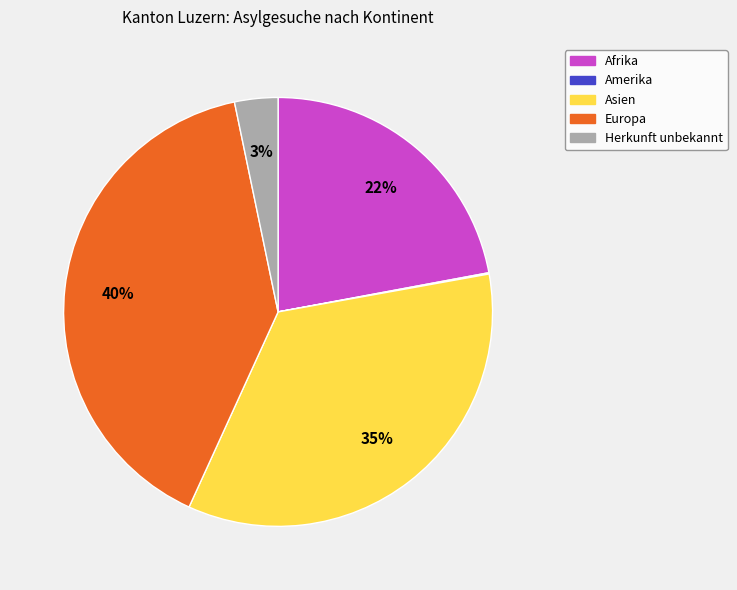

Is there any slice that represents more than half of the pie?

No